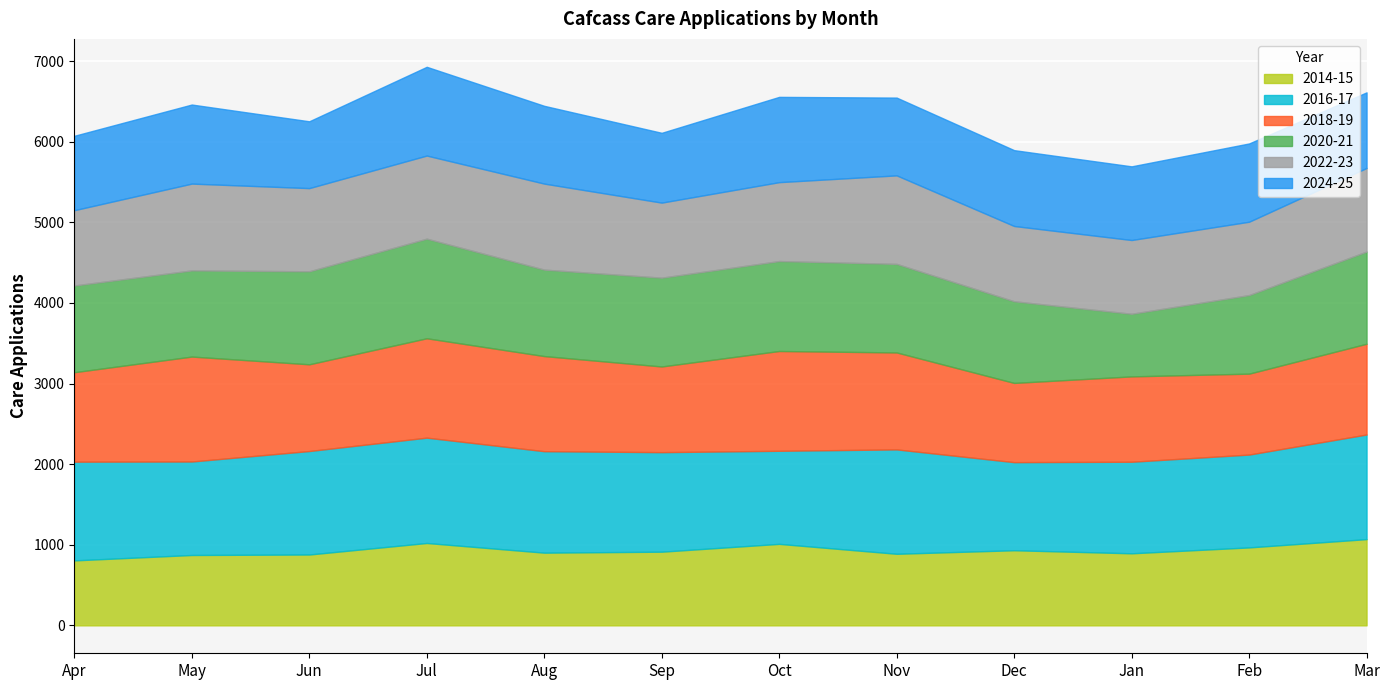

Reading left to right, extract all data points from this chart.

2014-15: Apr=806	May=873	Jun=879	Jul=1022	Aug=902	Sep=914	Oct=1011	Nov=888	Dec=932	Jan=894	Feb=967	Mar=1070
2016-17: Apr=1225	May=1160	Jun=1284	Jul=1307	Aug=1259	Sep=1235	Oct=1155	Nov=1295	Dec=1093	Jan=1136	Feb=1152	Mar=1298
2018-19: Apr=1110	May=1302	Jun=1076	Jul=1233	Aug=1180	Sep=1063	Oct=1238	Nov=1203	Dec=983	Jan=1059	Feb=1004	Mar=1126
2020-21: Apr=1076	May=1069	Jun=1154	Jul=1236	Aug=1073	Sep=1102	Oct=1116	Nov=1099	Dec=1013	Jan=777	Feb=975	Mar=1144
2022-23: Apr=934	May=1077	Jun=1032	Jul=1031	Aug=1067	Sep=931	Oct=979	Nov=1098	Dec=934	Jan=915	Feb=910	Mar=1037
2024-25: Apr=923	May=981	Jun=829	Jul=1101	Aug=965	Sep=866	Oct=1058	Nov=965	Dec=941	Jan=914	Feb=971	Mar=938